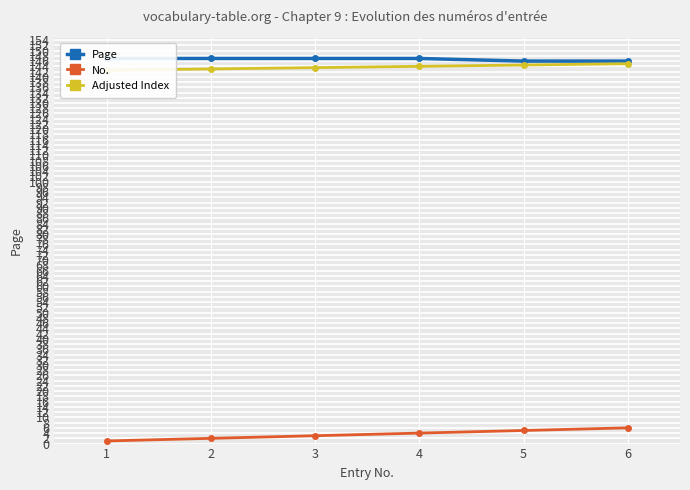

Rank the categories by Adjusted Index value from highest to lowest.

6, 5, 4, 3, 2, 1